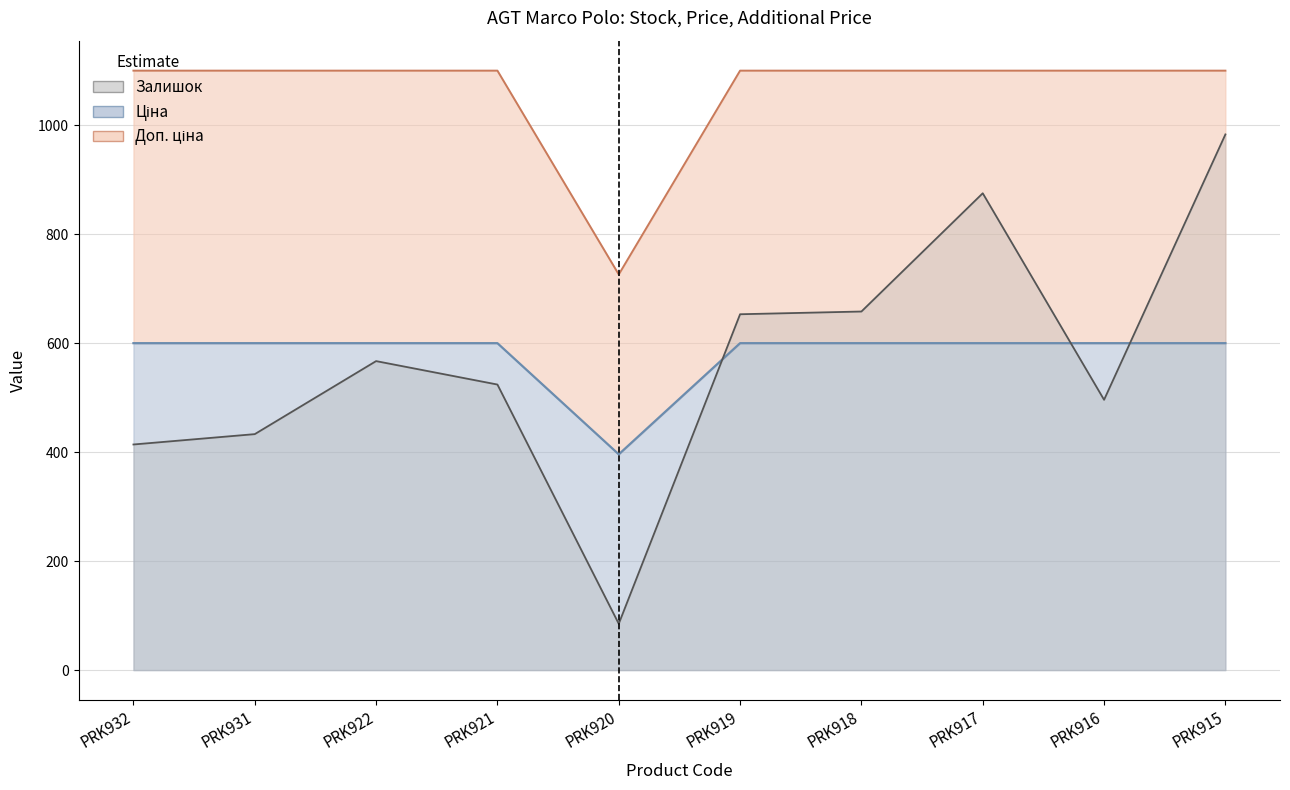

Where is the first local minimum for Ціна?

PRK920